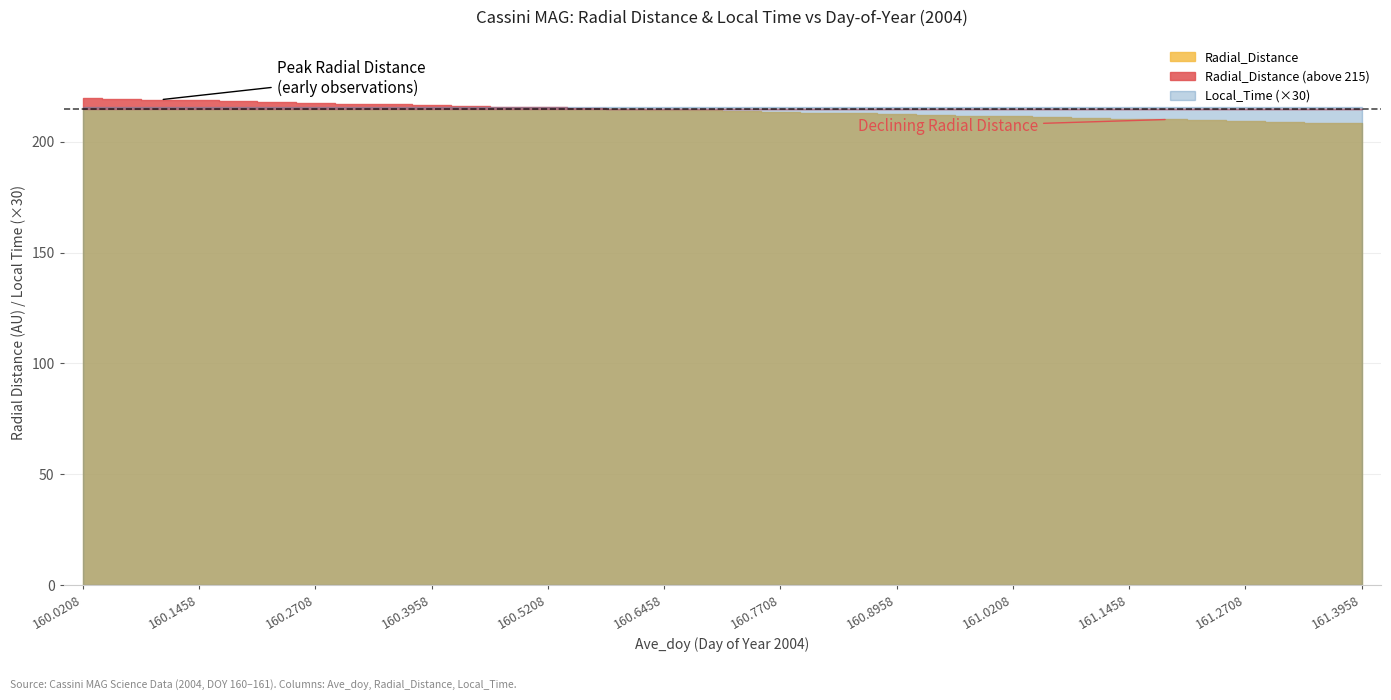

What is the greatest value displayed?

219.7